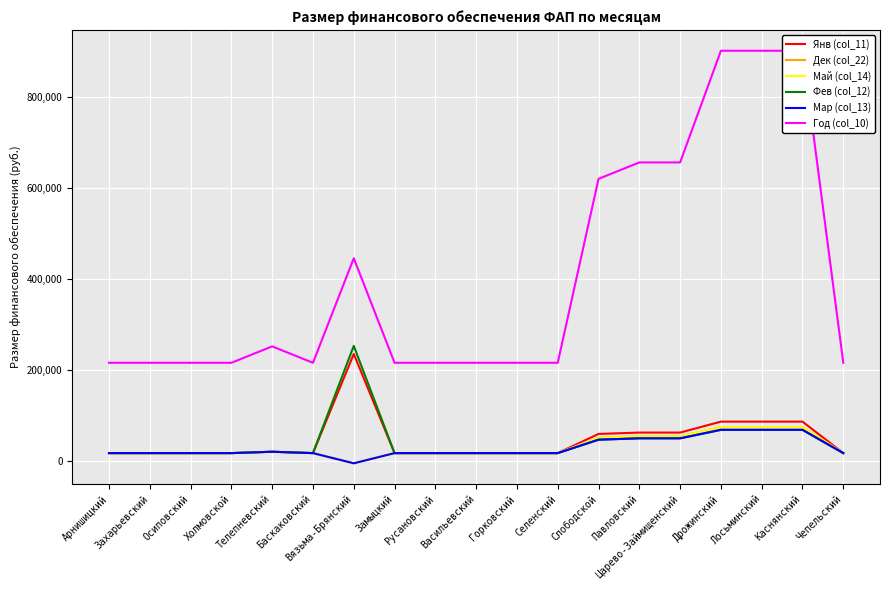

What are all the series names shown in the legend?

Янв (col_11), Дек (col_22), Май (col_14), Фев (col_12), Мар (col_13), Год (col_10)